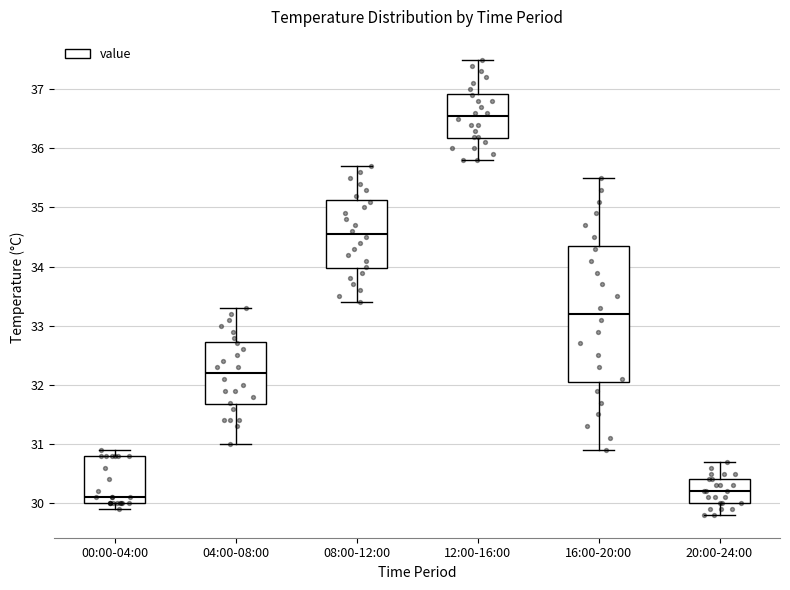

Reading left to right, transcribe this box plot: for each box, give where its median line is, the range the box spans, and where its two whiskers end, as read against the y-axis. The values are not printed on the chart, so give them approximately, as read against the axis.

00:00-04:00: median 30.1, box 30.0 to 30.8, whiskers 29.9 to 30.9
04:00-08:00: median 32.2, box 31.7 to 32.7, whiskers 31.0 to 33.3
08:00-12:00: median 34.6, box 34.0 to 35.1, whiskers 33.4 to 35.7
12:00-16:00: median 36.6, box 36.2 to 36.9, whiskers 35.8 to 37.5
16:00-20:00: median 33.2, box 32.1 to 34.4, whiskers 30.9 to 35.5
20:00-24:00: median 30.2, box 30.0 to 30.4, whiskers 29.8 to 30.7